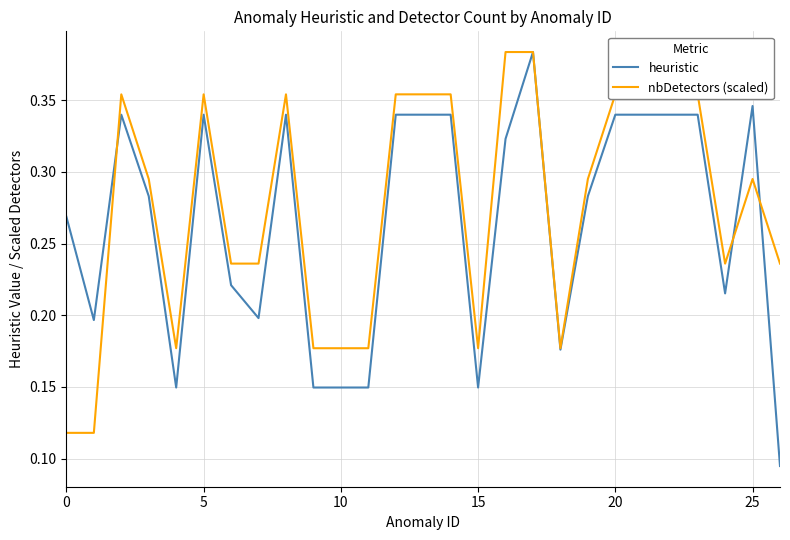

Rank the series by their average value, from lowest to highest.

heuristic, nbDetectors (scaled)